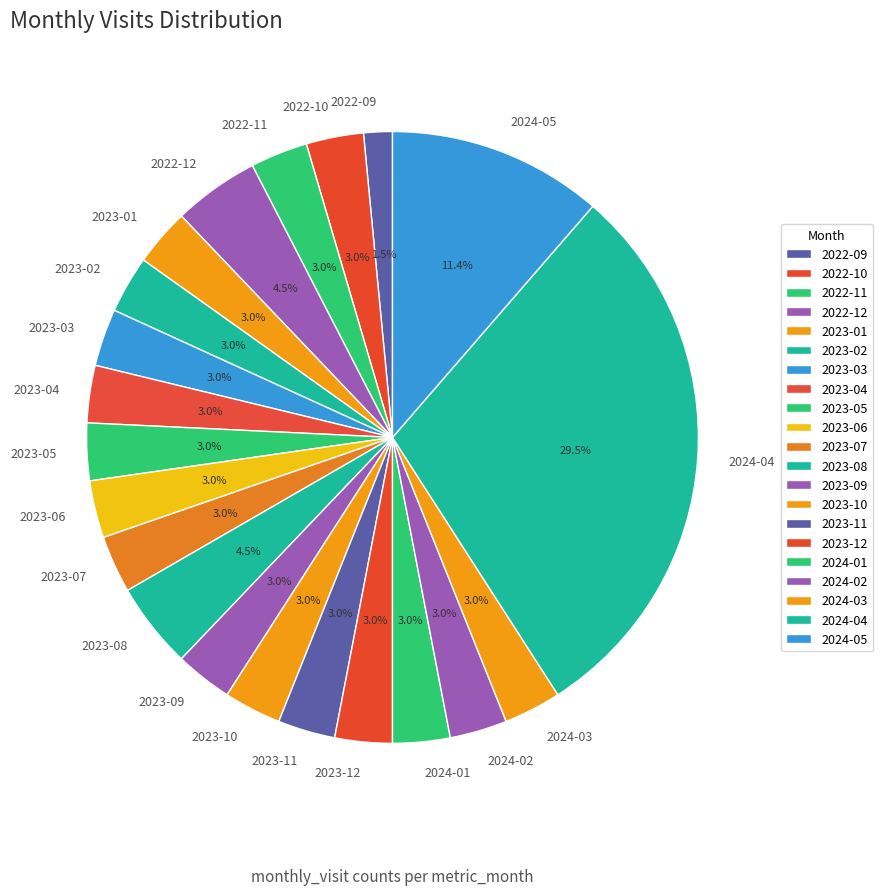

What is the smallest slice in the pie chart?

2022-09